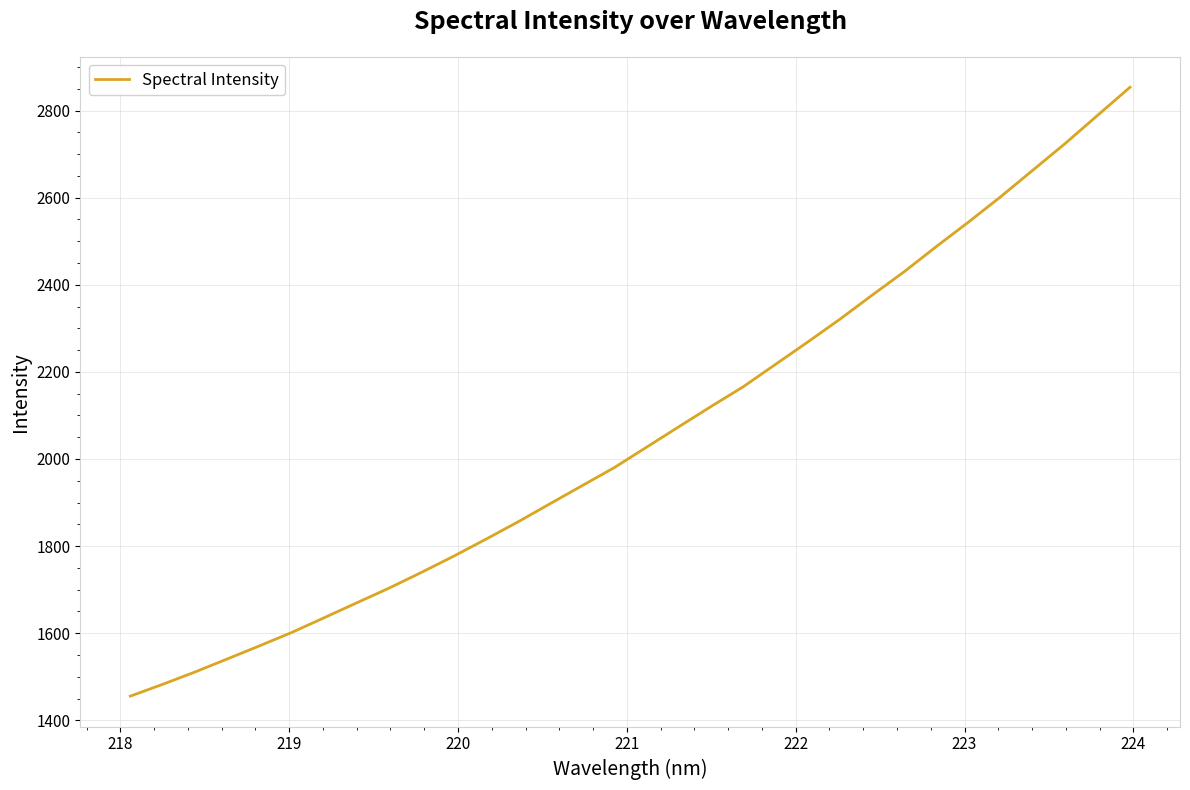

What is the maximum value shown in the chart?

2853.5